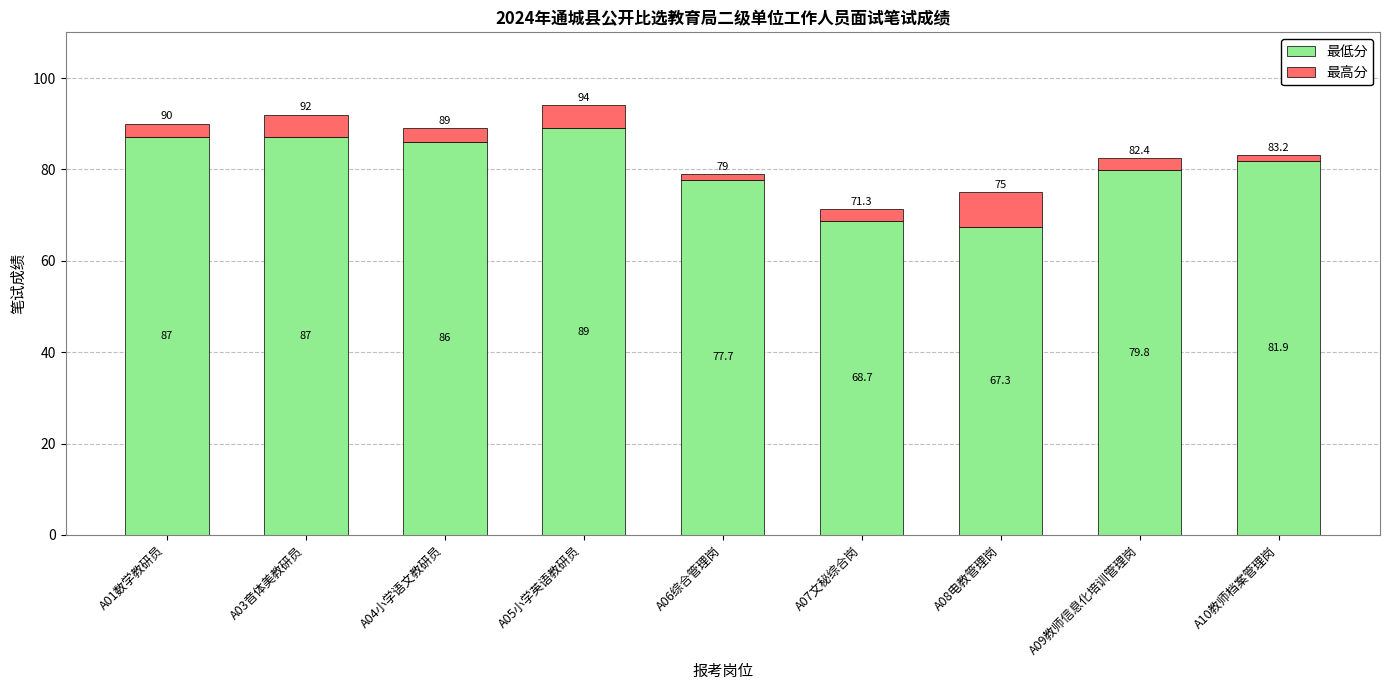

What is the total value across all series at A06综合管理岗?

79.0